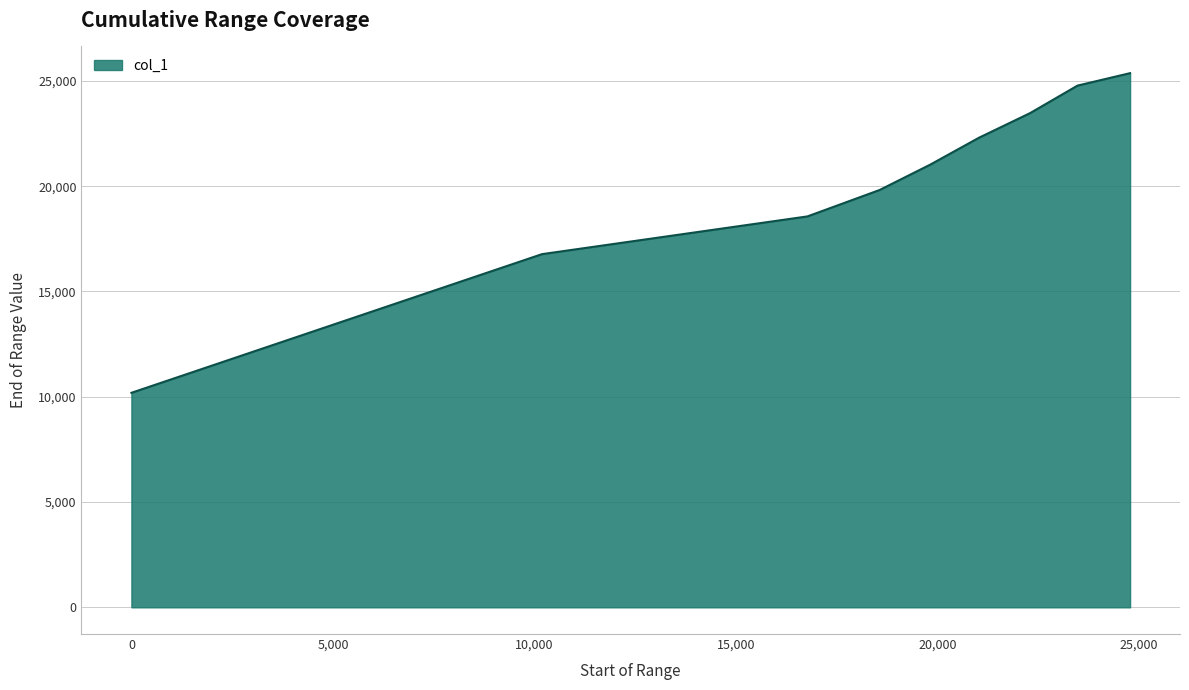

What is the average value?

20255.9